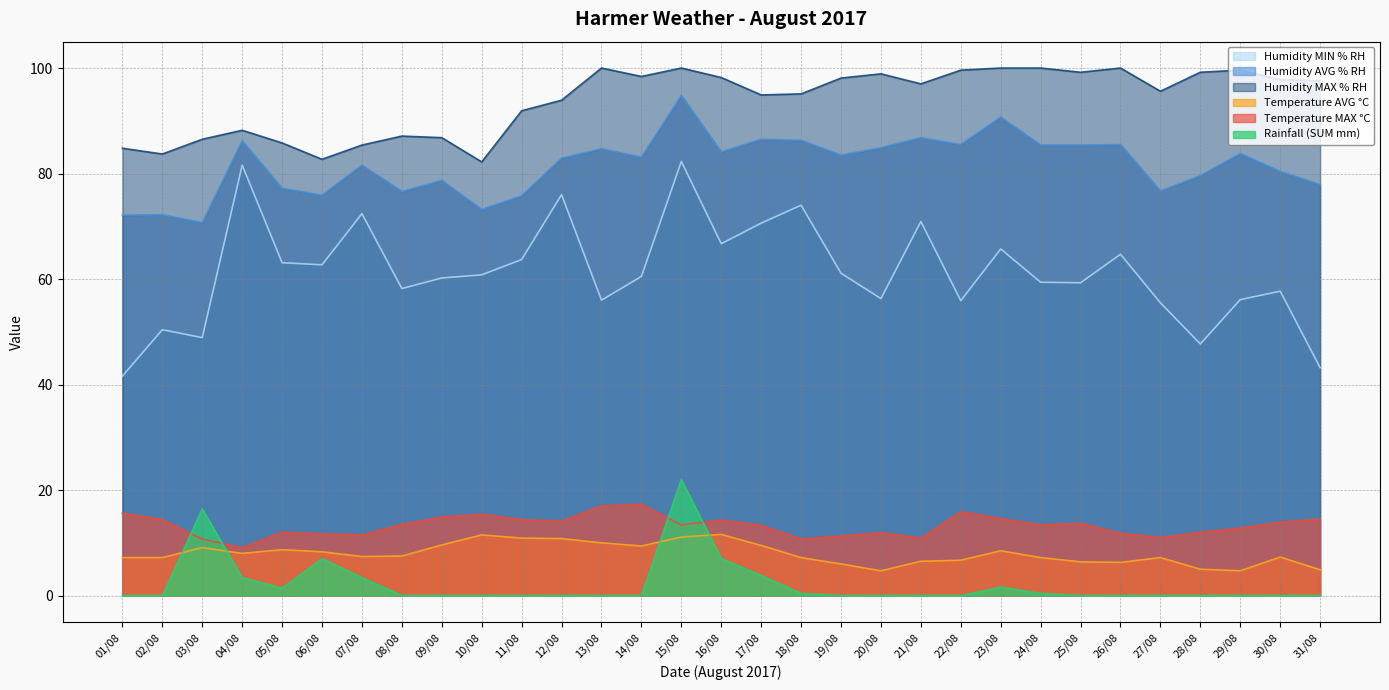

The value of Temperature AVG °C at 14/08 is 9.4. True or false?

True